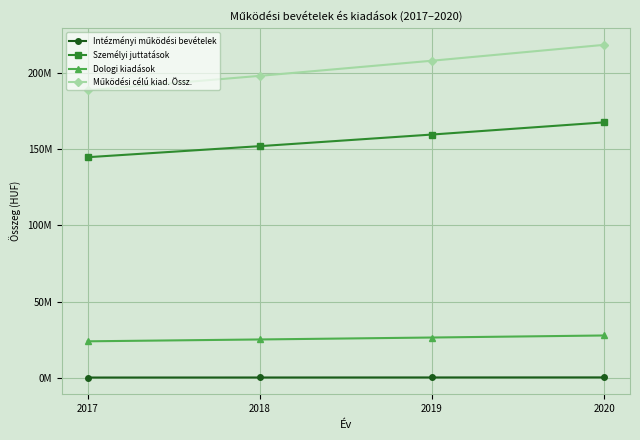

What is the difference between the maximum and minimum values in the Dologi kiadások series?

3816101.4